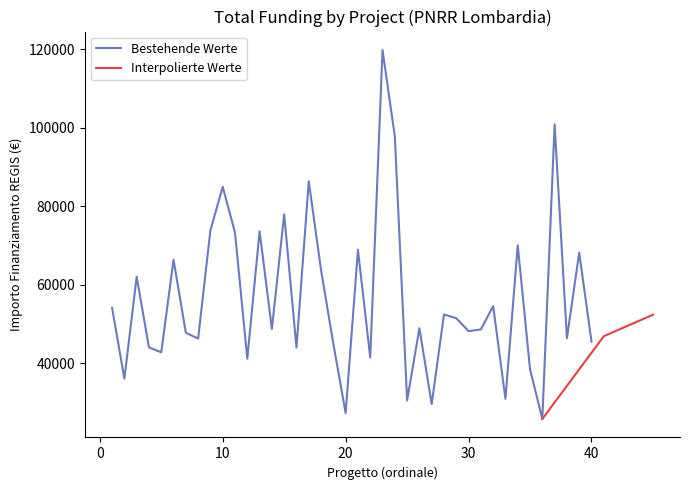

What is the minimum value for Bestehende Werte?

25842.4